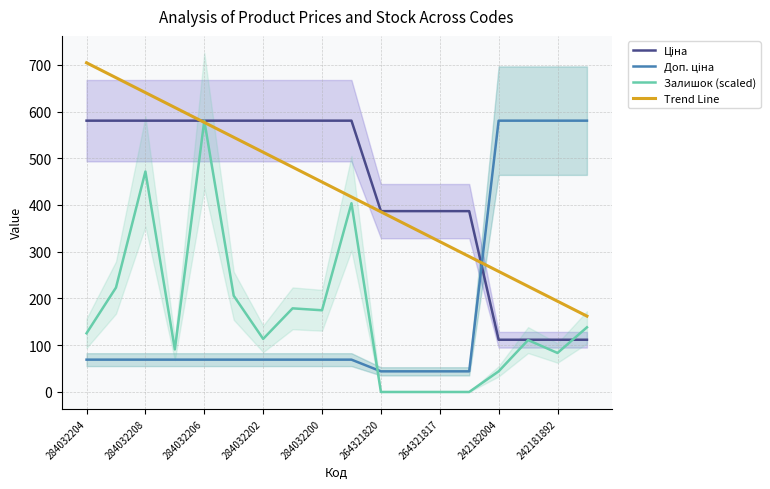

Reading left to right, what are all the values shown in this chart?

Ціна: 580.4	580.4	580.4	580.4	580.4	580.4	580.4	580.4	580.4	580.4	386.9	386.9	386.9	386.9	111.7	111.7	111.7	111.7
Доп. ціна: 69.1	69.1	69.1	69.1	69.1	69.1	69.1	69.1	69.1	69.1	44.1	44.1	44.1	44.1	580.4	580.4	580.4	580.4
Залишок (scaled): 125.6	223.3	471.6	91.0	580.4	205.8	113.5	178.9	174.8	403.7	0.0	0.0	0.0	0.0	44.1	111.0	83.4	138.3
Trend Line: 704.2	672.3	640.4	608.6	576.7	544.8	512.9	481.0	449.2	417.3	385.4	353.5	321.7	289.8	257.9	226.0	194.1	162.3